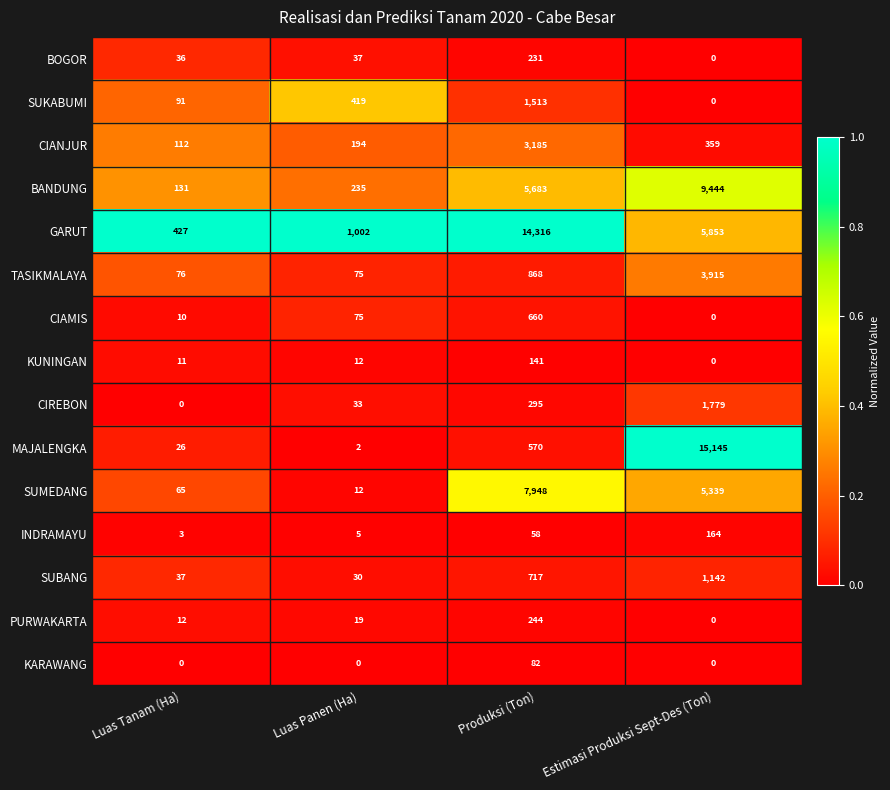

Which series has the widest spread of values?

MAJALENGKA